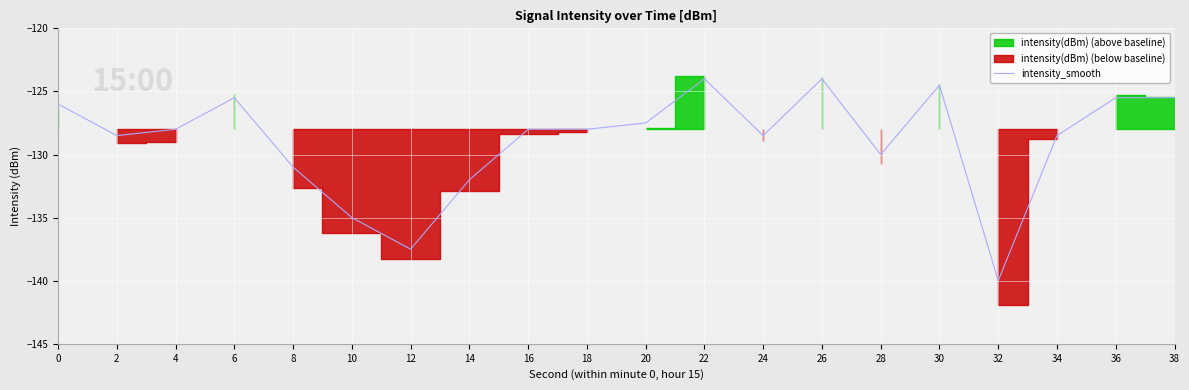

How many points are lower than both their immediate neighbors (excluding endpoints)?

5